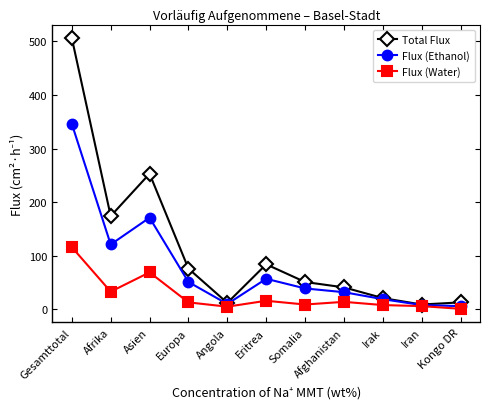

Rank the series at Gesamttotal from highest to lowest value.

Total Flux, Flux (Ethanol), Flux (Water)